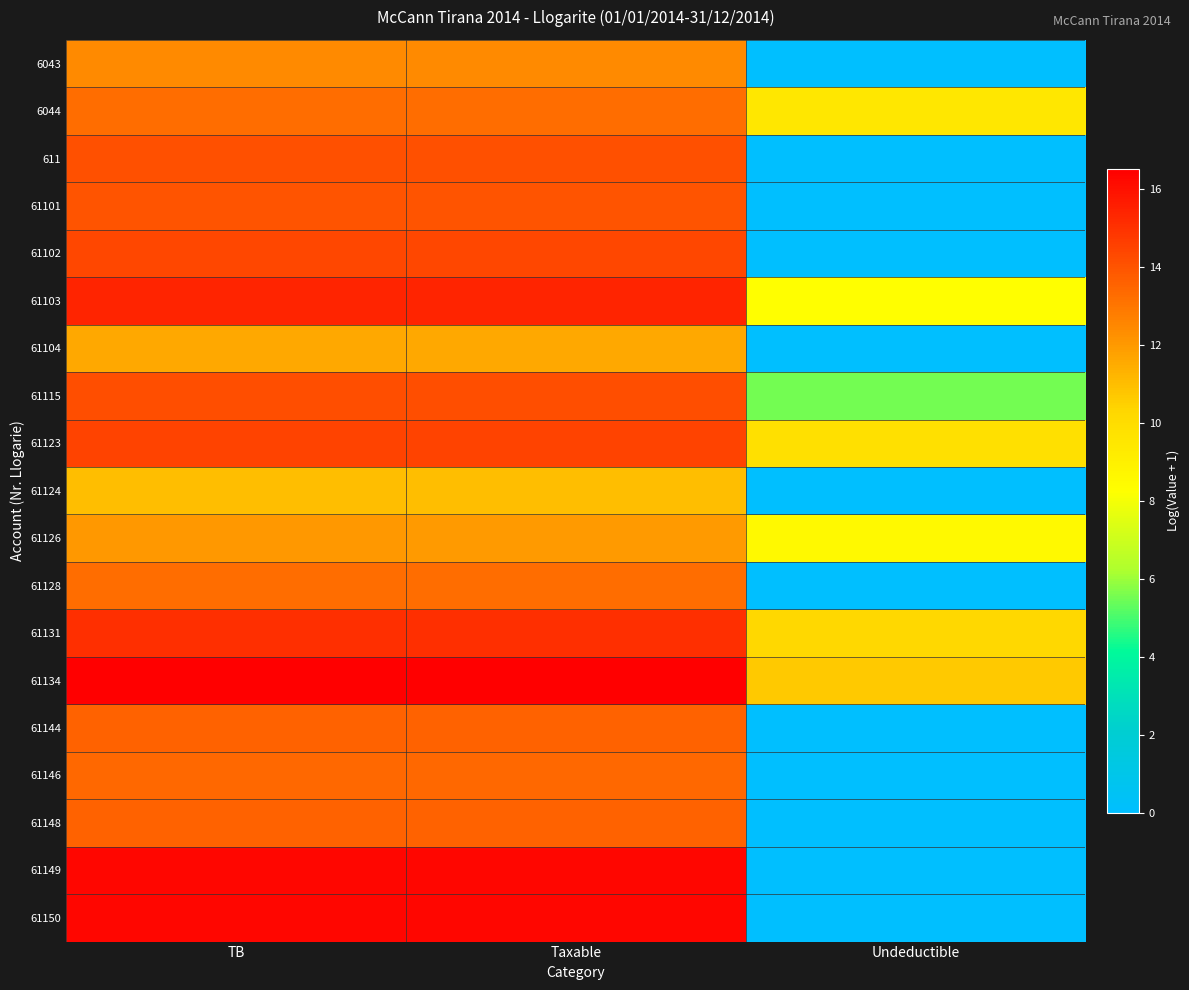

What is the spread (max minus min) of values at Taxable?

5.5